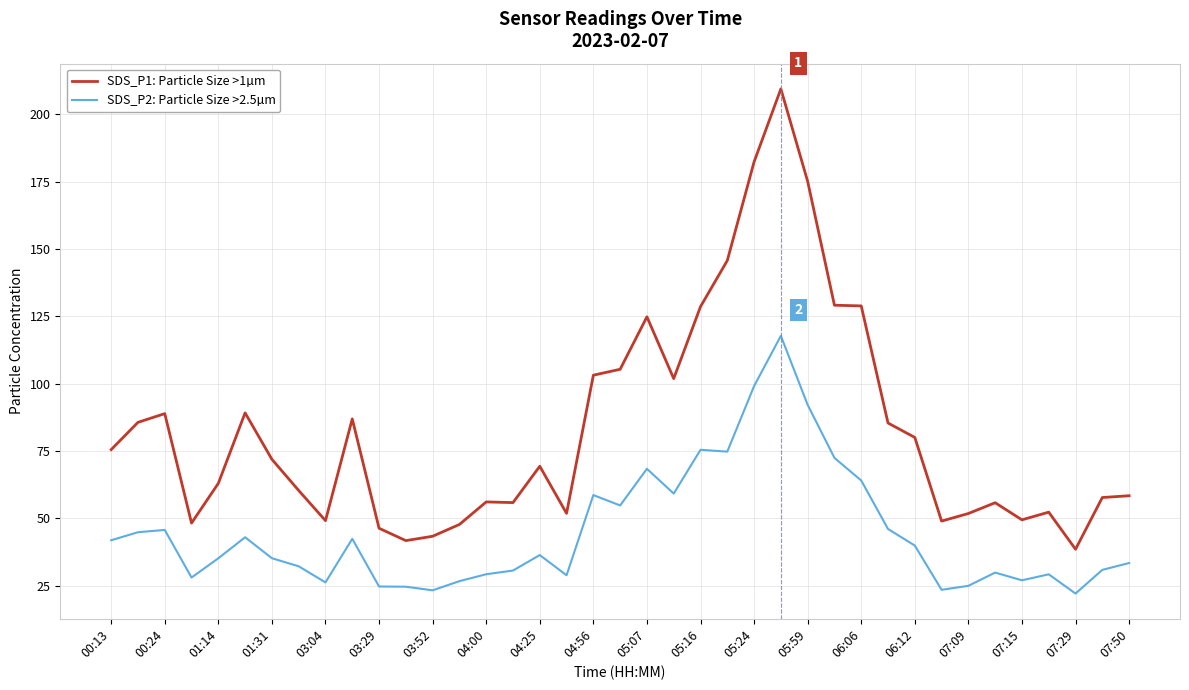

What is the lowest value of the SDS_P1: Particle Size >1µm series?

38.6